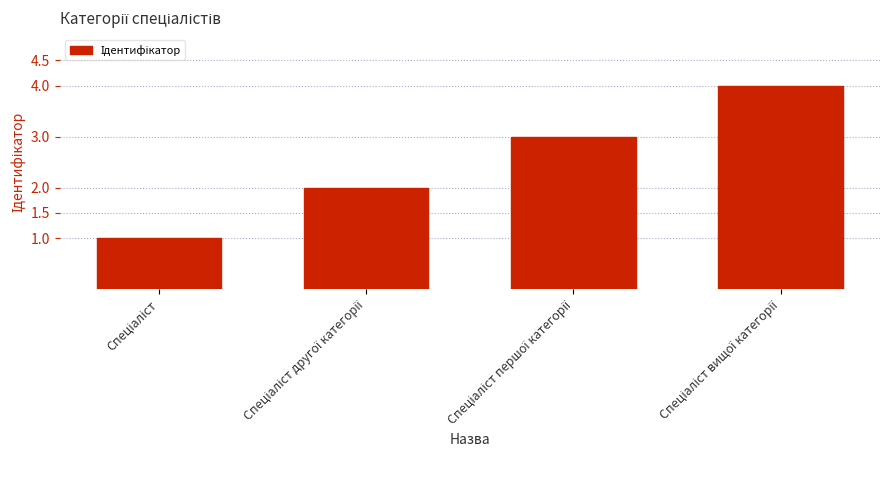

What is the sum of all values?

10